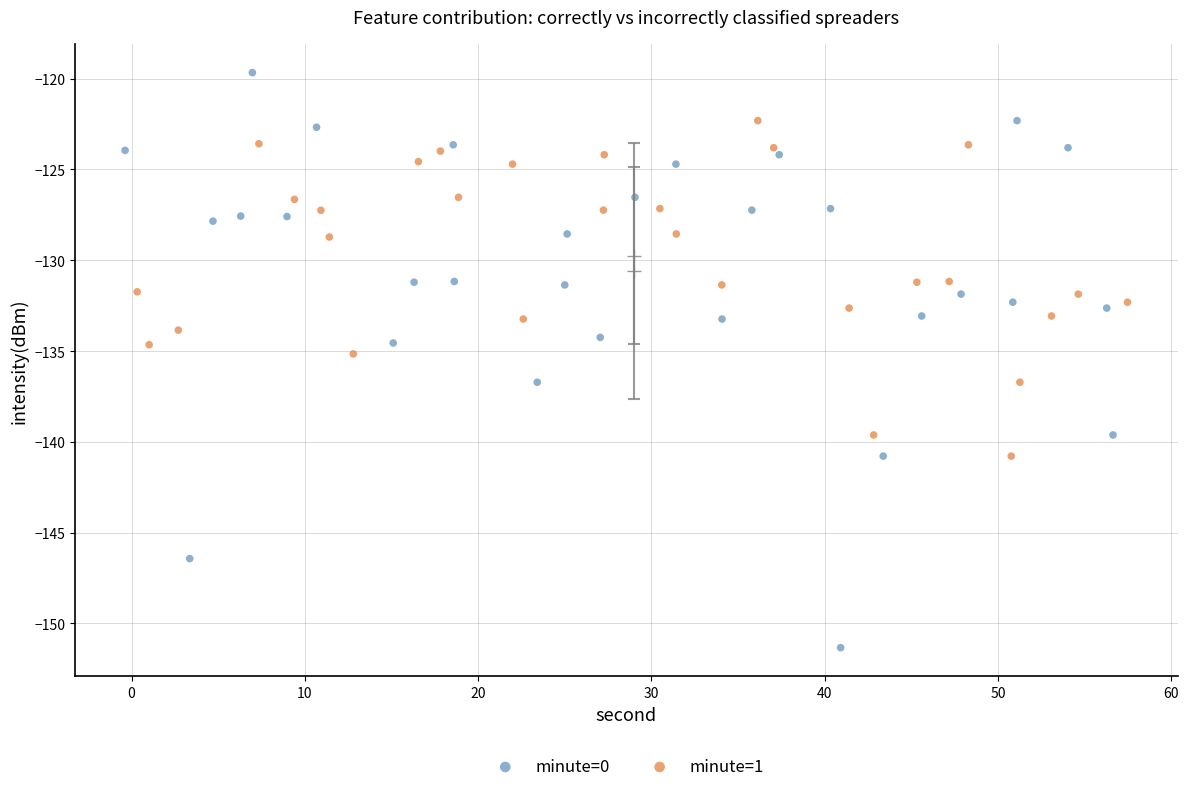

Which series reaches the maximum Y coordinate?

minute=0